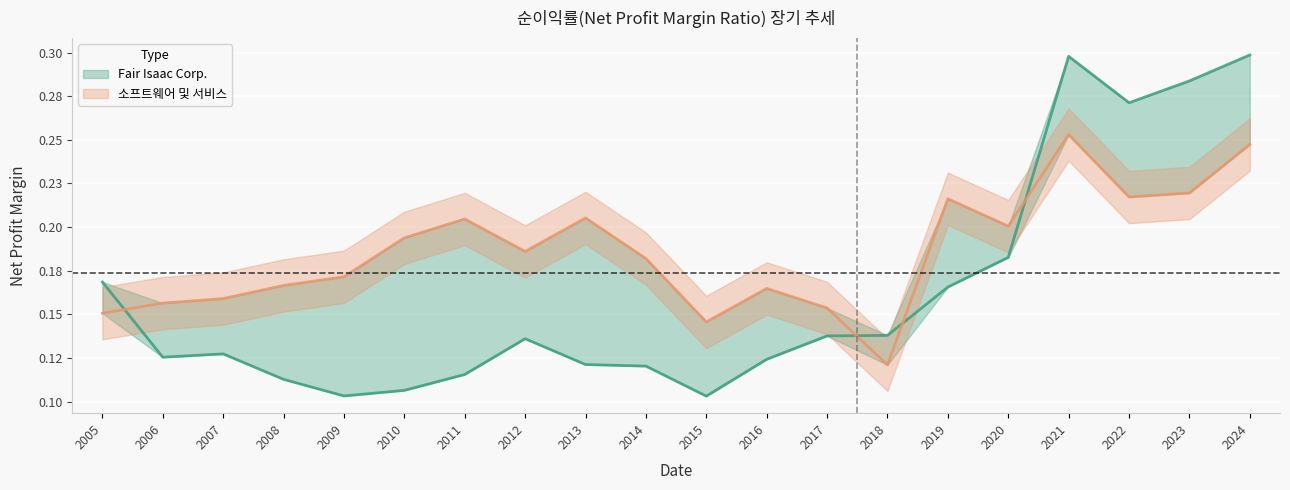

What value does the Fair Isaac Corp. series have at 2017?

0.1